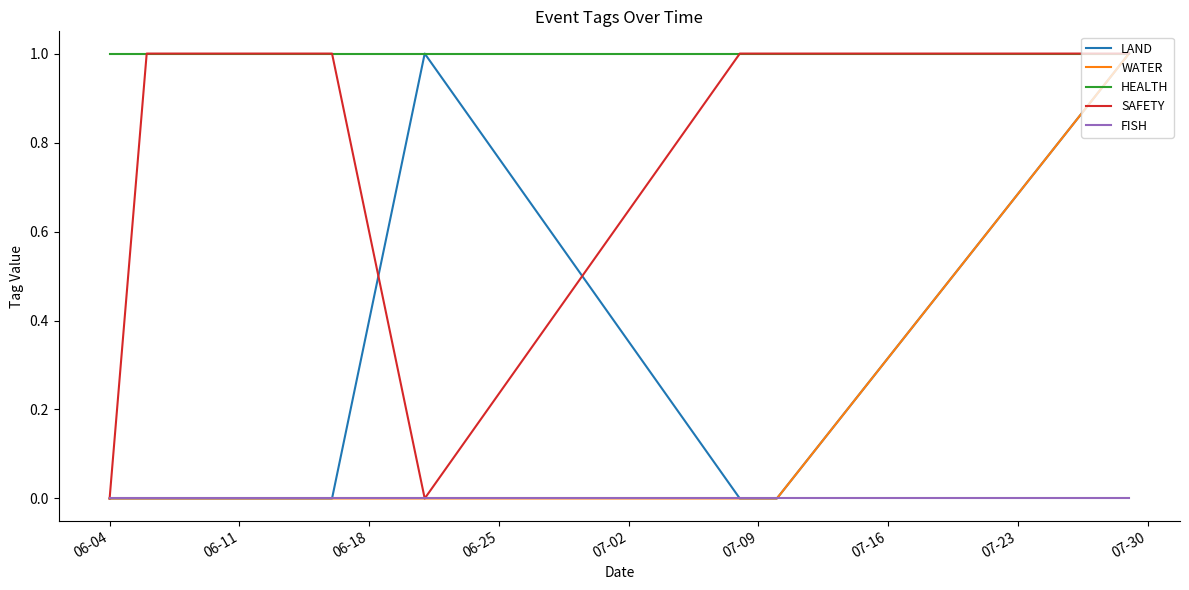

Reading right to left, list all the values displayed in this chart.

LAND: 1	0	0	0	1	0	0	0	0
WATER: 1	0	0	0	0	0	0	0	0
HEALTH: 1	1	1	1	1	1	1	1	1
SAFETY: 1	1	1	1	0	1	1	1	0
FISH: 0	0	0	0	0	0	0	0	0